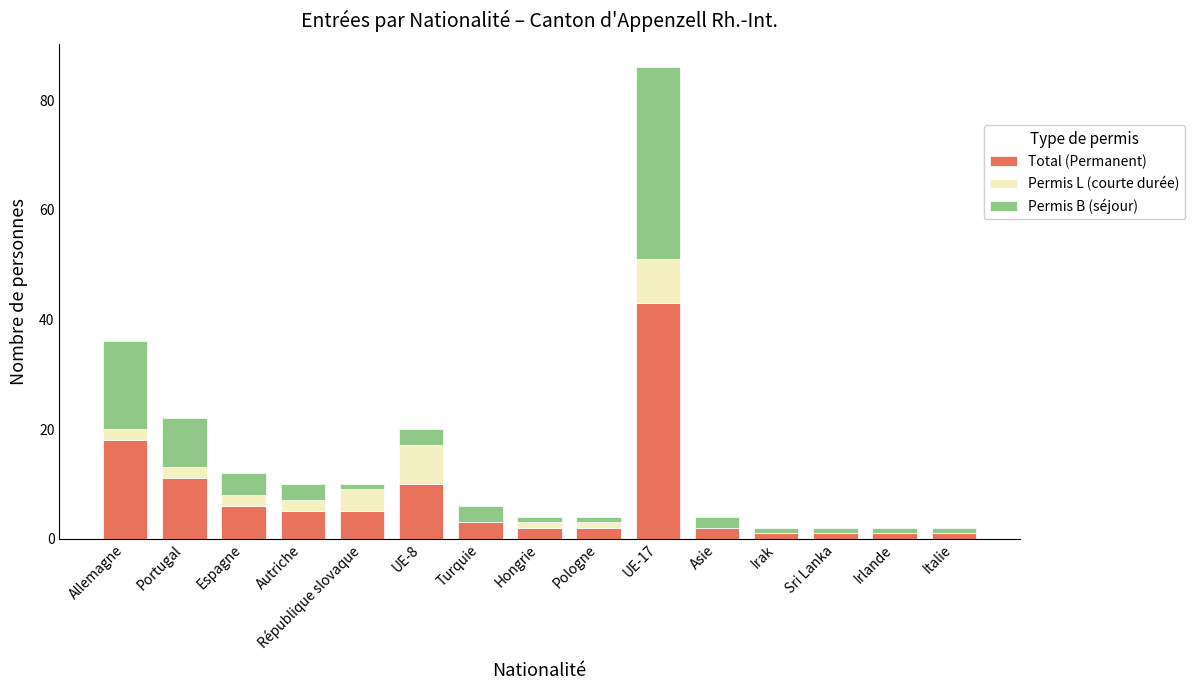

What is the sum of all Total (Permanent) values?

111